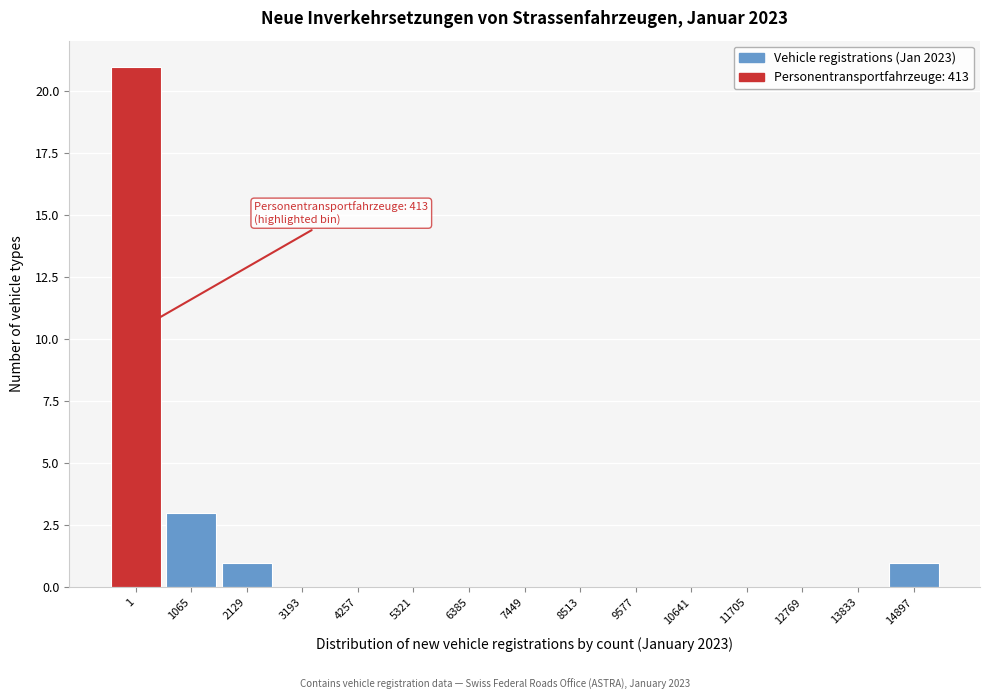

Reading left to right, what are all the values shown in this chart?

1=21	1065=3	2129=1	3193=0	4257=0	5321=0	6385=0	7449=0	8513=0	9577=0	10641=0	11705=0	12769=0	13833=0	14897=1